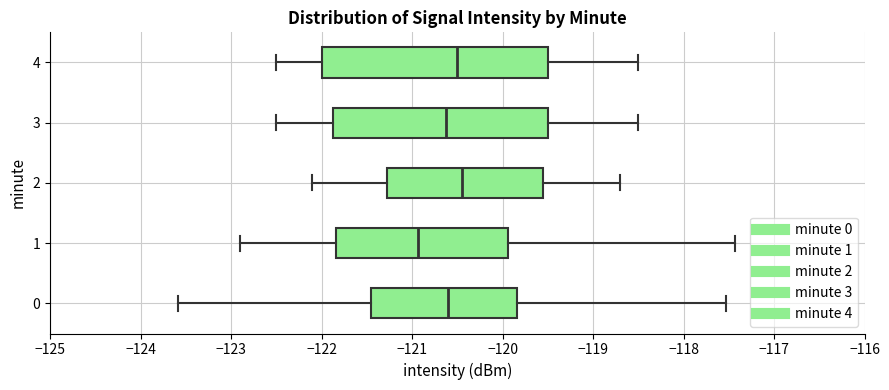

Which box is the widest, from its left edge to its right edge?

4